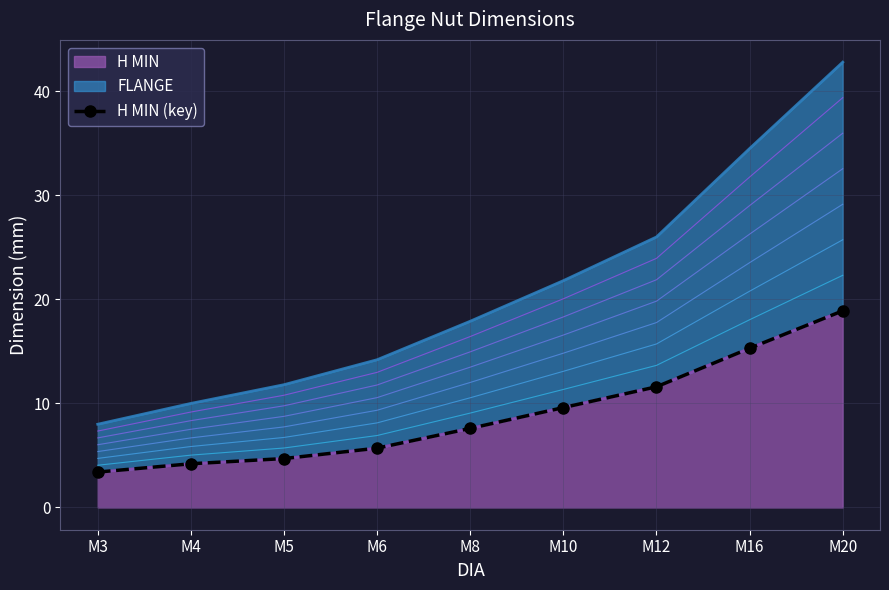

Which has a higher value, M20 or M4?

M20